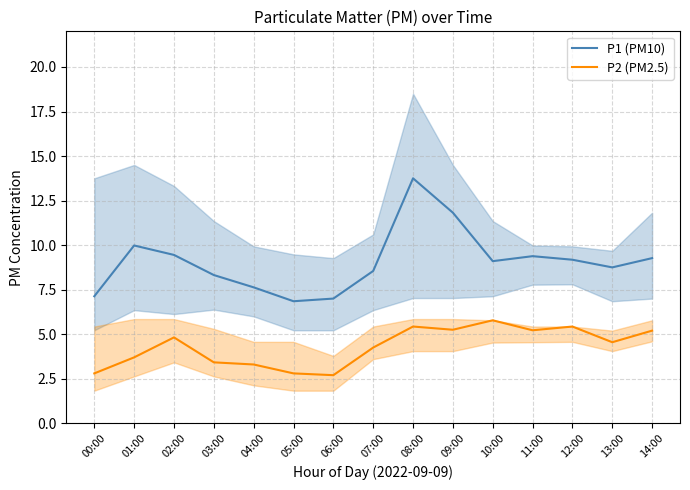

Where is the first local minimum for P1 (PM10)?

05:00